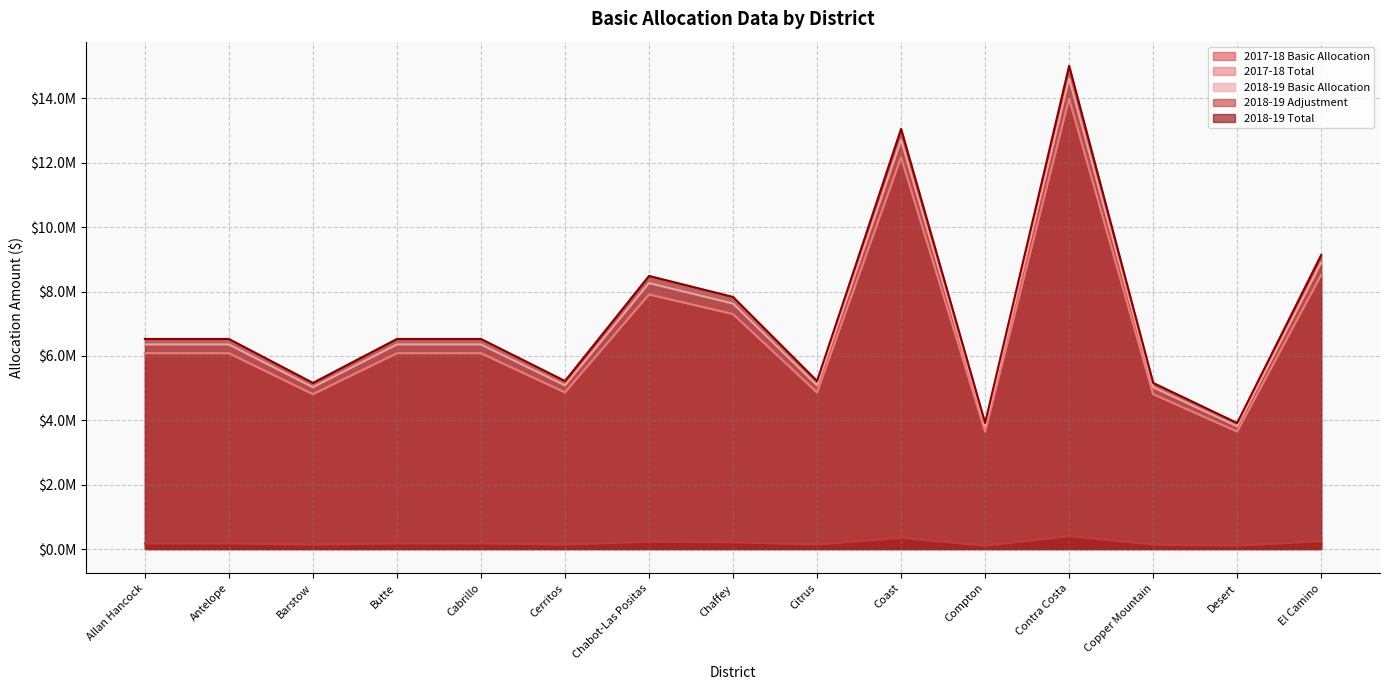

Is the value of 2017-18 Basic Allocation at Barstow greater than the value of 2018-19 Basic Allocation at Chabot-Las Positas?

No